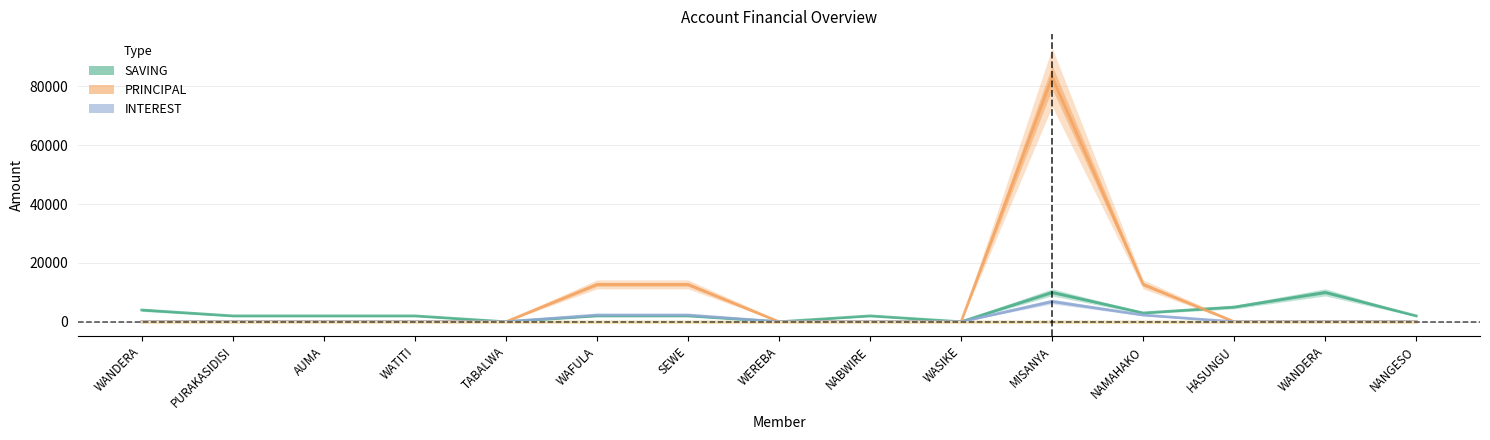

Is the value of SAVING at NANGESO greater than the value of INTEREST at HASUNGU?

Yes